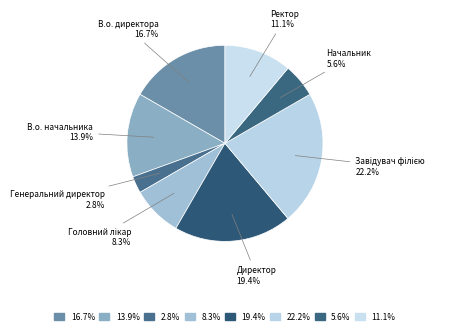

Count the number of slices in the pie.

8